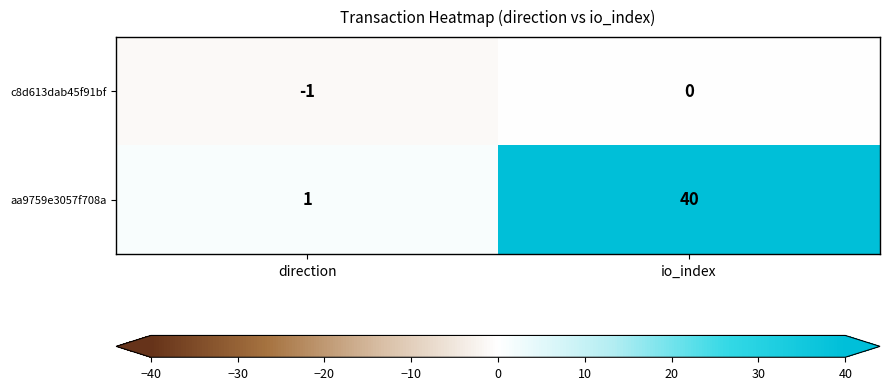

Reading left to right, list all the values displayed in this chart.

c8d613dab45f91bf: -1	0
aa9759e3057f708a: 1	40